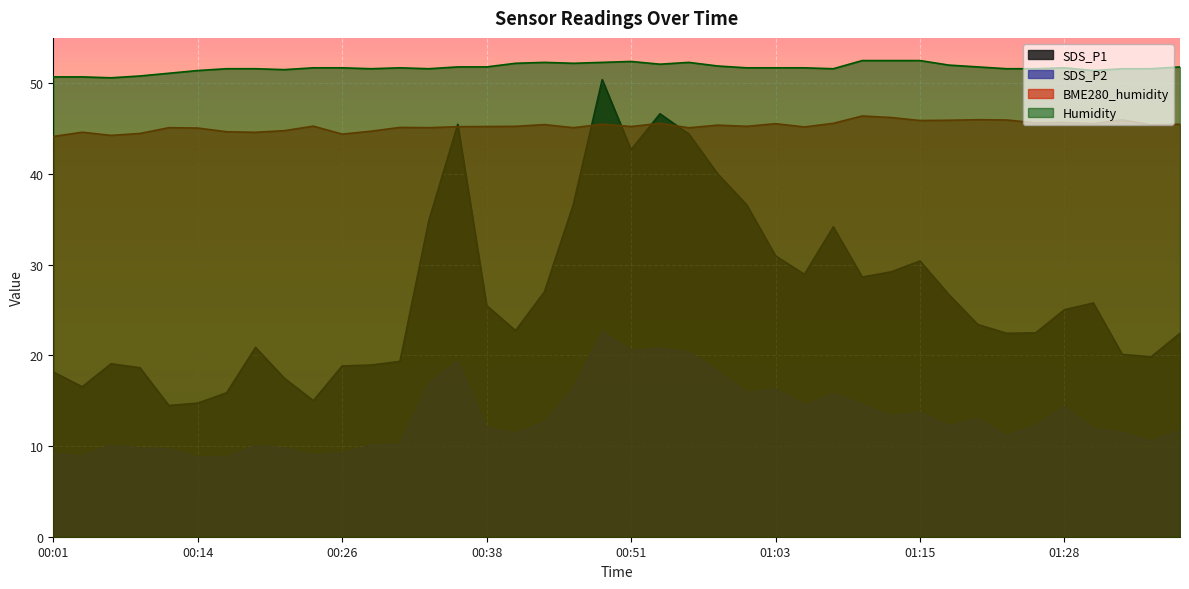

Between 00:58 and 00:51, which is larger?

00:51